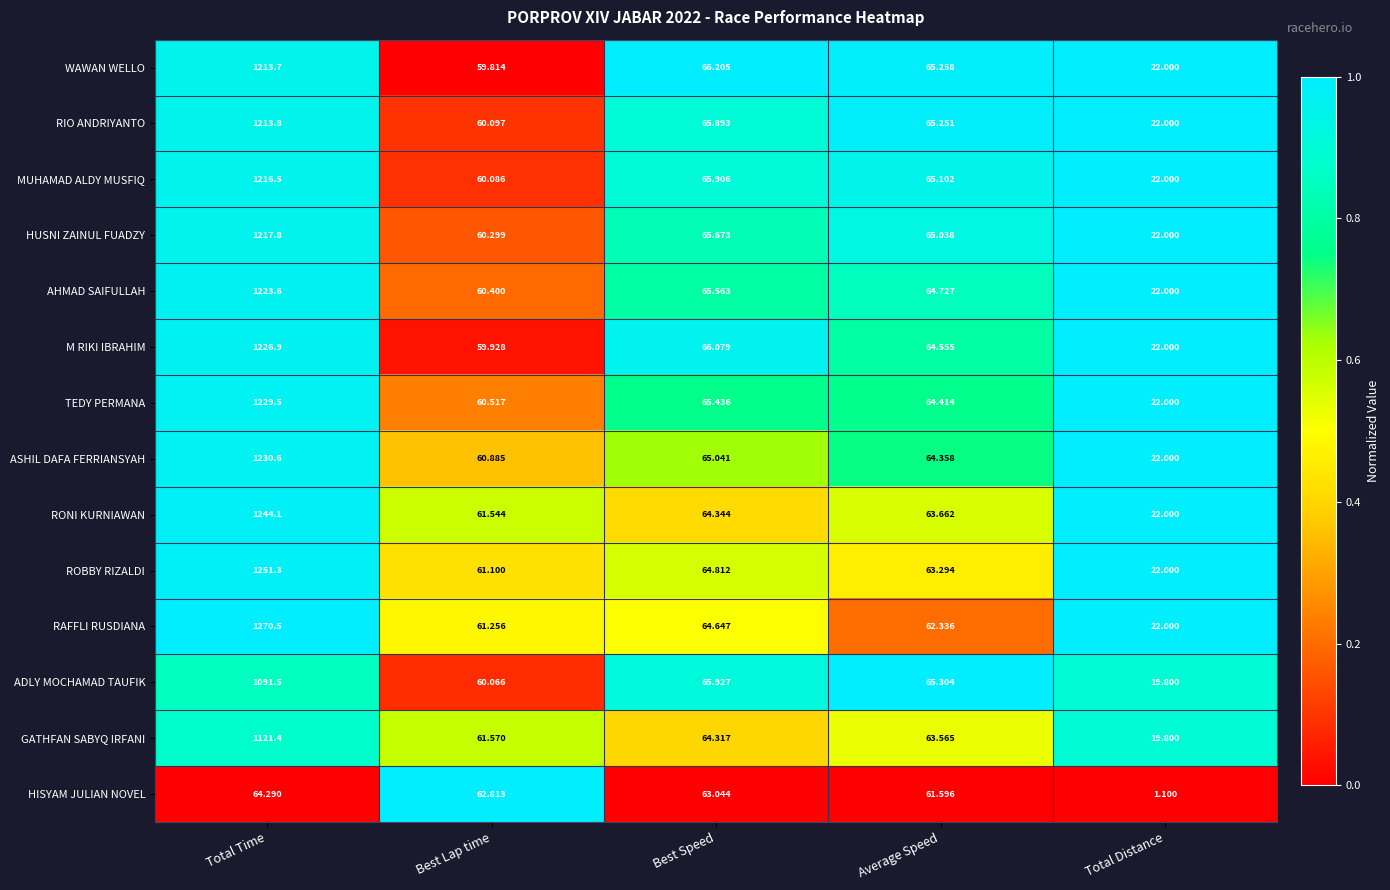

At which label is HISYAM JULIAN NOVEL closest to 32?

Average Speed